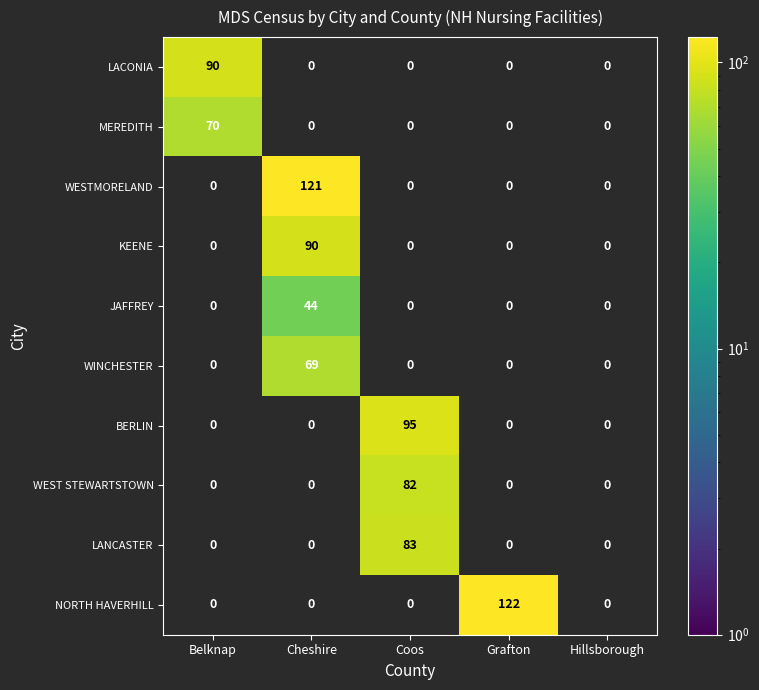

The value of NORTH HAVERHILL at Coos is 0. True or false?

True